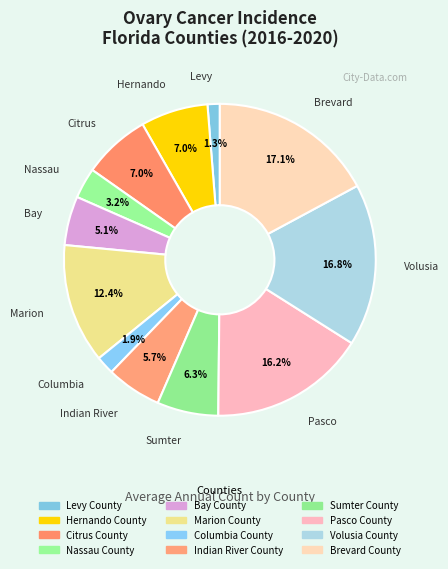

Count the number of slices in the pie.

12